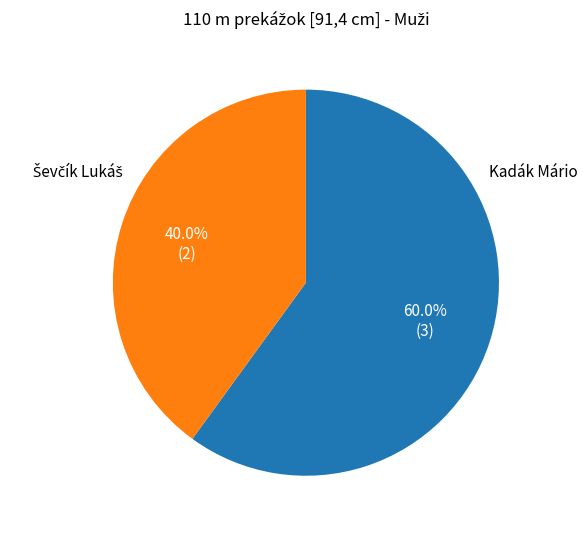

Does any single category account for the majority?

Yes